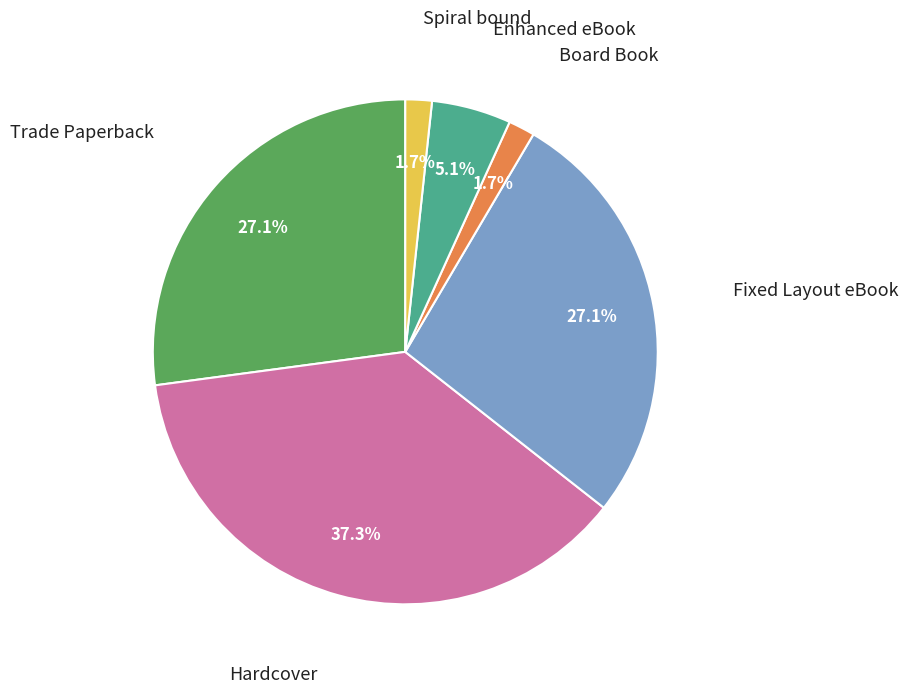

Is there a majority slice in this chart?

No